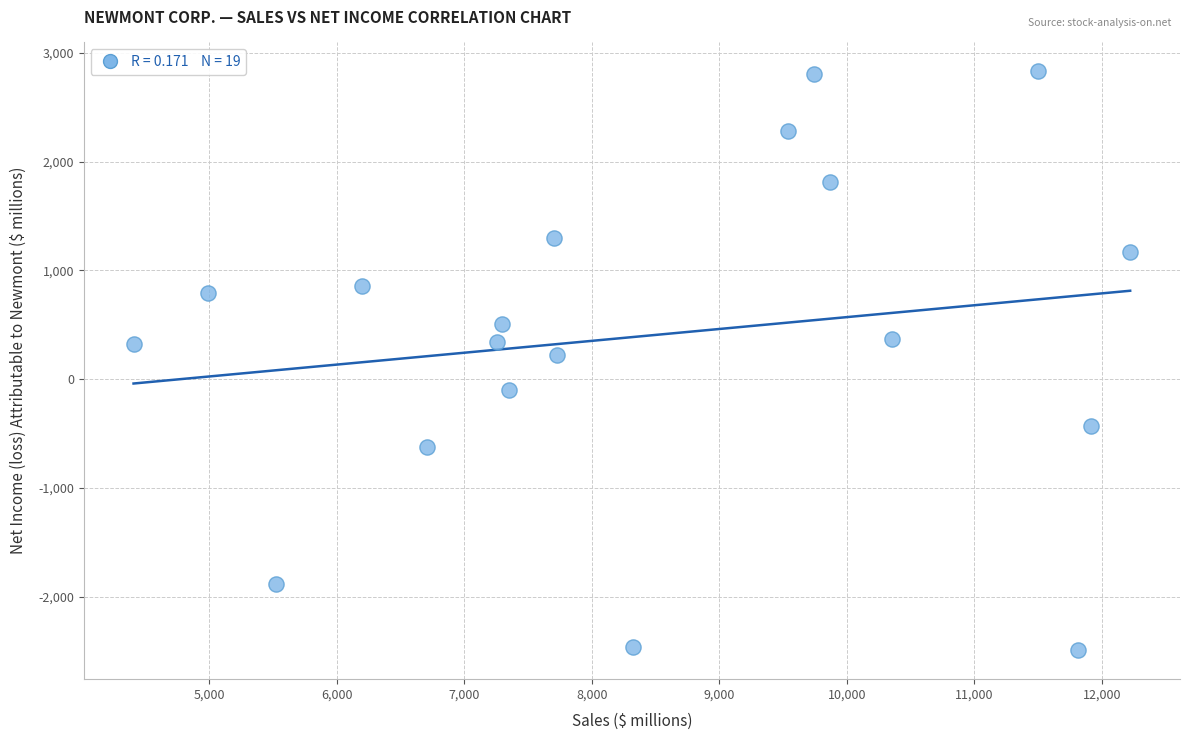

What is the range of X values (max minus min)?

7816